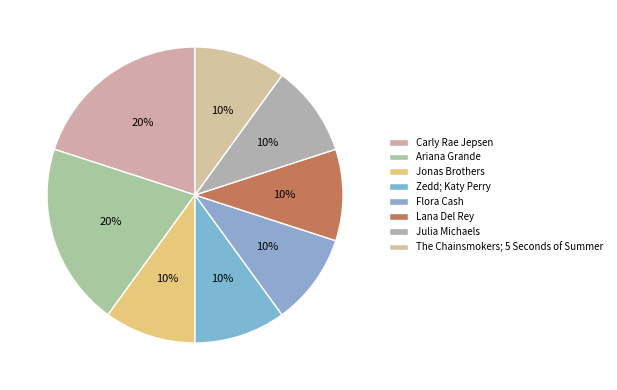

Between Jonas Brothers and Carly Rae Jepsen, which is larger?

Carly Rae Jepsen